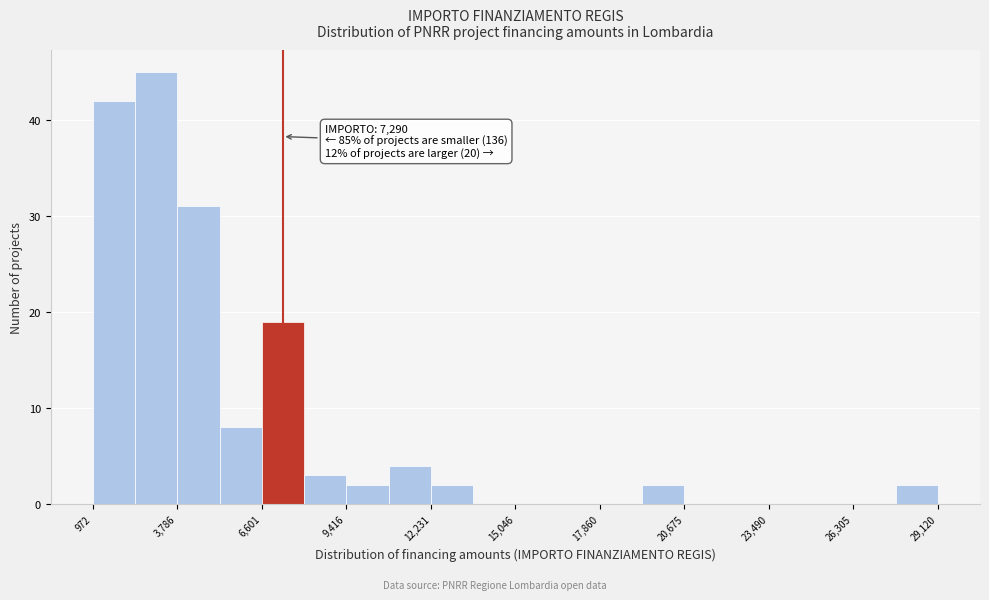

Read against the x-axis, roughly where is the centre of the tallest bar?

3000